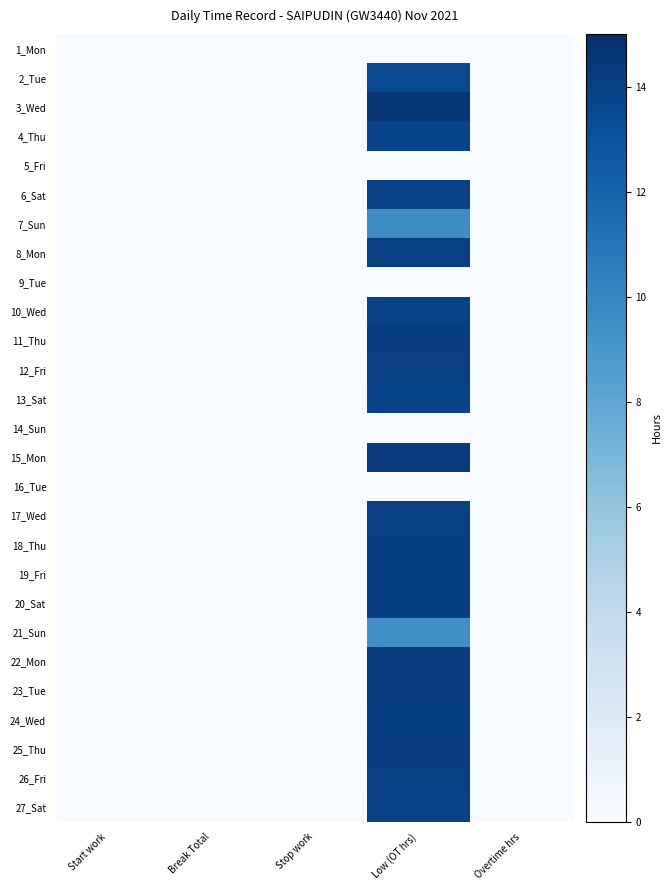

Reading left to right, what are all the values shown in this chart?

1_Mon: Start work=0.0	Break Total=0.0	Stop work=0.0	Low (OT hrs)=0.0	Overtime hrs=0.0
2_Tue: Start work=0.0	Break Total=0.0	Stop work=0.0	Low (OT hrs)=13.5	Overtime hrs=0.0
3_Wed: Start work=0.0	Break Total=0.0	Stop work=0.0	Low (OT hrs)=14.5	Overtime hrs=0.0
4_Thu: Start work=0.0	Break Total=0.0	Stop work=0.0	Low (OT hrs)=13.8	Overtime hrs=0.0
5_Fri: Start work=0.0	Break Total=0.0	Stop work=0.0	Low (OT hrs)=0.0	Overtime hrs=0.0
6_Sat: Start work=0.0	Break Total=0.0	Stop work=0.0	Low (OT hrs)=14.0	Overtime hrs=0.0
7_Sun: Start work=0.0	Break Total=0.0	Stop work=0.0	Low (OT hrs)=9.7	Overtime hrs=0.0
8_Mon: Start work=0.0	Break Total=0.0	Stop work=0.0	Low (OT hrs)=14.0	Overtime hrs=0.0
9_Tue: Start work=0.0	Break Total=0.0	Stop work=0.0	Low (OT hrs)=0.0	Overtime hrs=0.0
10_Wed: Start work=0.0	Break Total=0.0	Stop work=0.0	Low (OT hrs)=13.9	Overtime hrs=0.0
11_Thu: Start work=0.0	Break Total=0.0	Stop work=0.0	Low (OT hrs)=14.1	Overtime hrs=0.0
12_Fri: Start work=0.0	Break Total=0.0	Stop work=0.0	Low (OT hrs)=14.0	Overtime hrs=0.0
13_Sat: Start work=0.0	Break Total=0.0	Stop work=0.0	Low (OT hrs)=13.8	Overtime hrs=0.0
14_Sun: Start work=0.0	Break Total=0.0	Stop work=0.0	Low (OT hrs)=0.0	Overtime hrs=0.0
15_Mon: Start work=0.0	Break Total=0.0	Stop work=0.0	Low (OT hrs)=14.3	Overtime hrs=0.0
16_Tue: Start work=0.0	Break Total=0.0	Stop work=0.0	Low (OT hrs)=0.0	Overtime hrs=0.0
17_Wed: Start work=0.0	Break Total=0.0	Stop work=0.0	Low (OT hrs)=14.0	Overtime hrs=0.0
18_Thu: Start work=0.0	Break Total=0.0	Stop work=0.0	Low (OT hrs)=14.1	Overtime hrs=0.0
19_Fri: Start work=0.0	Break Total=0.0	Stop work=0.0	Low (OT hrs)=14.1	Overtime hrs=0.0
20_Sat: Start work=0.0	Break Total=0.0	Stop work=0.0	Low (OT hrs)=14.1	Overtime hrs=0.0
21_Sun: Start work=0.0	Break Total=0.0	Stop work=0.0	Low (OT hrs)=9.5	Overtime hrs=0.0
22_Mon: Start work=0.0	Break Total=0.0	Stop work=0.0	Low (OT hrs)=14.2	Overtime hrs=0.0
23_Tue: Start work=0.0	Break Total=0.0	Stop work=0.0	Low (OT hrs)=14.2	Overtime hrs=0.0
24_Wed: Start work=0.0	Break Total=0.0	Stop work=0.0	Low (OT hrs)=14.1	Overtime hrs=0.0
25_Thu: Start work=0.0	Break Total=0.0	Stop work=0.0	Low (OT hrs)=14.2	Overtime hrs=0.0
26_Fri: Start work=0.0	Break Total=0.0	Stop work=0.0	Low (OT hrs)=14.0	Overtime hrs=0.0
27_Sat: Start work=0.0	Break Total=0.0	Stop work=0.0	Low (OT hrs)=13.9	Overtime hrs=0.0